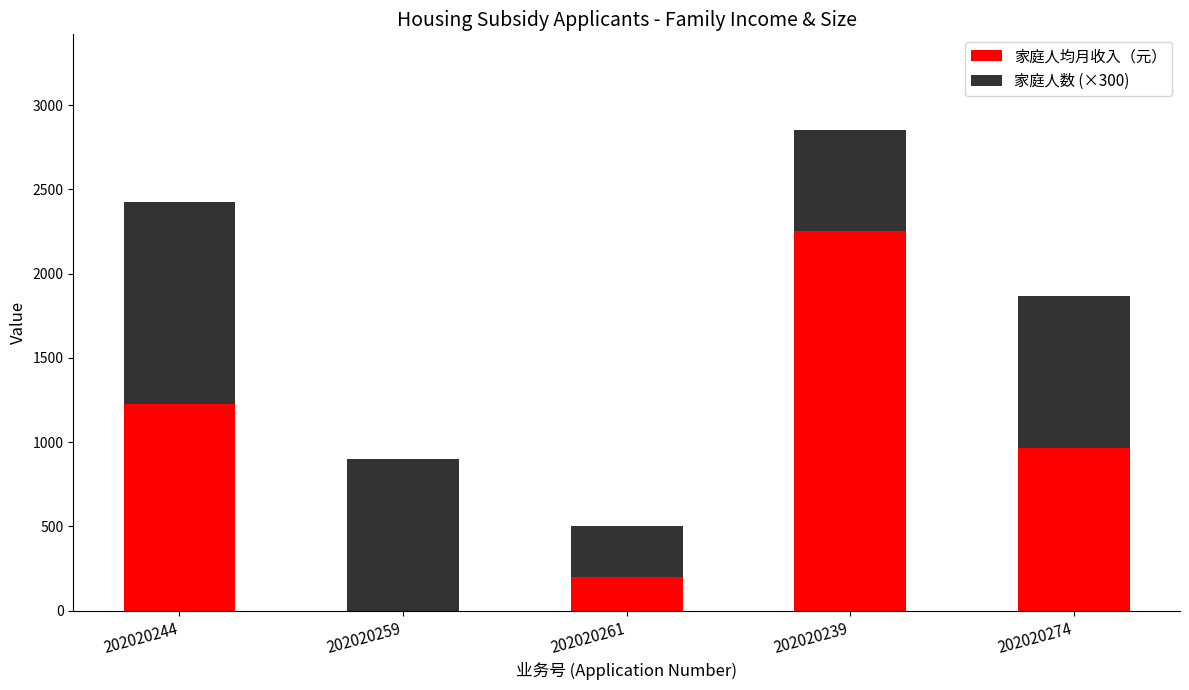

Is it true that 家庭人均月收入（元） equals 1437.1 at 202020259?

False